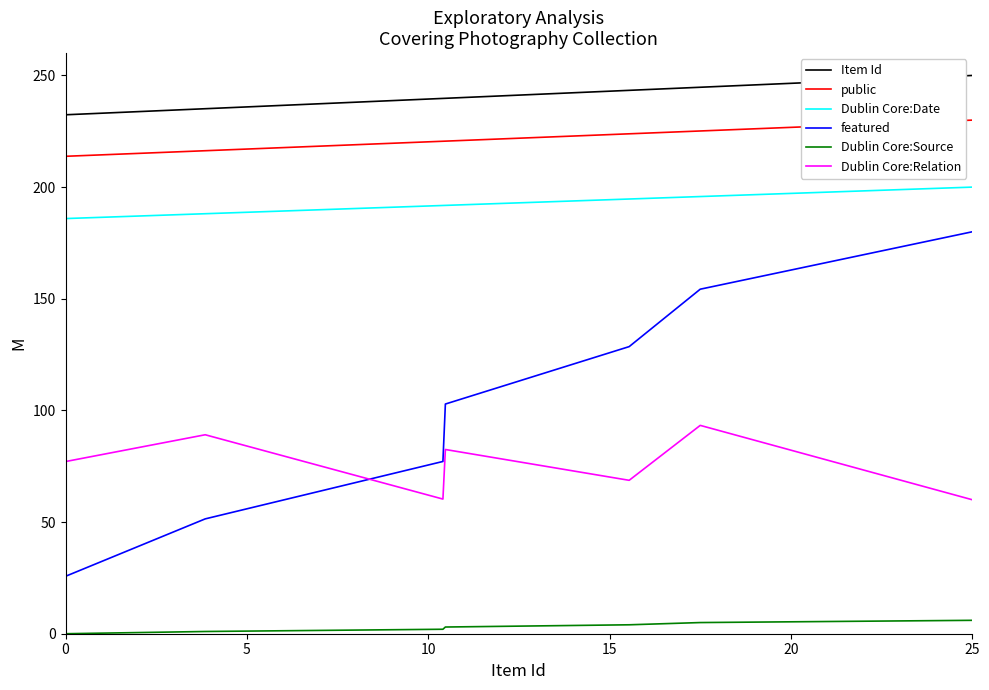

Rank the series by their maximum value, from lowest to highest.

Dublin Core:Source, Dublin Core:Relation, featured, Dublin Core:Date, public, Item Id